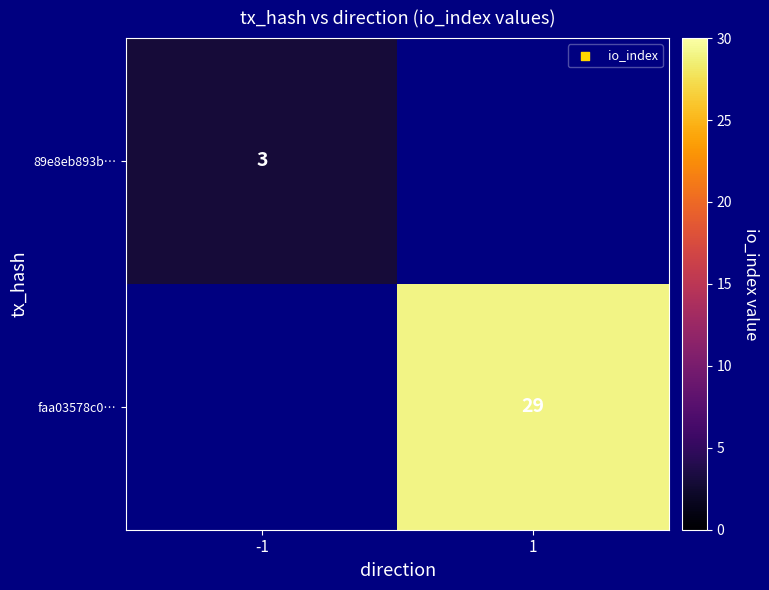

Which has a higher value, -1 or 1?

1